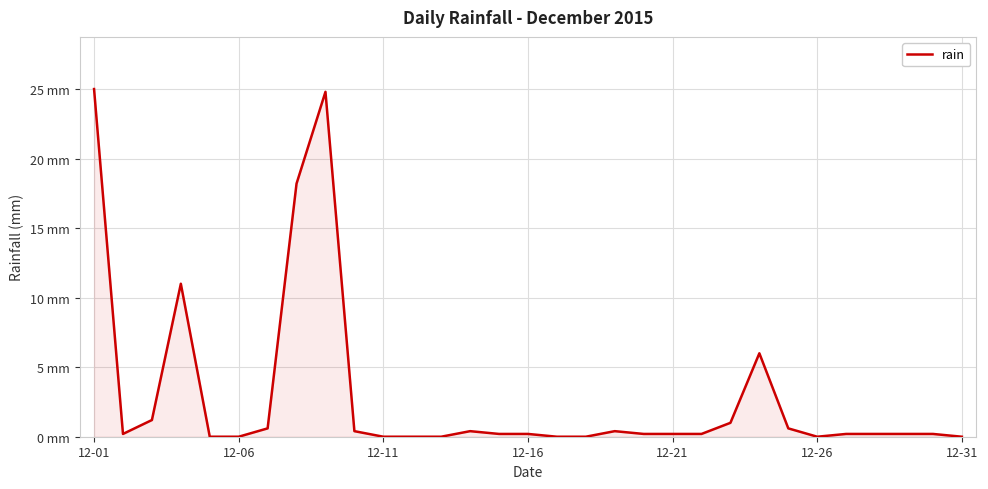

Does the chart display data point markers on the line(s)?

No